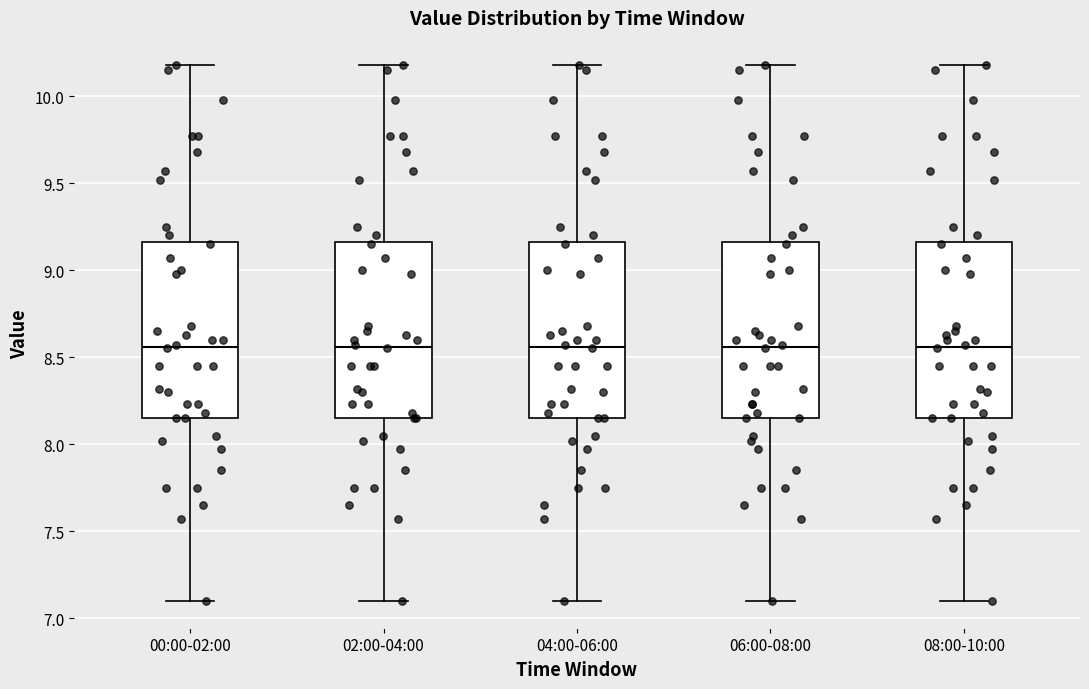

Reading left to right, read every box against the y-axis: the position of its median line, the range the box covers, and the ends of its whiskers. The values are not printed on the chart, so give them approximately, as read against the axis.

00:00-02:00: median 8.55, box 8.15 to 9.15, whiskers 7.10 to 10.20
02:00-04:00: median 8.55, box 8.15 to 9.15, whiskers 7.10 to 10.20
04:00-06:00: median 8.55, box 8.15 to 9.15, whiskers 7.10 to 10.20
06:00-08:00: median 8.55, box 8.15 to 9.15, whiskers 7.10 to 10.20
08:00-10:00: median 8.55, box 8.15 to 9.15, whiskers 7.10 to 10.20